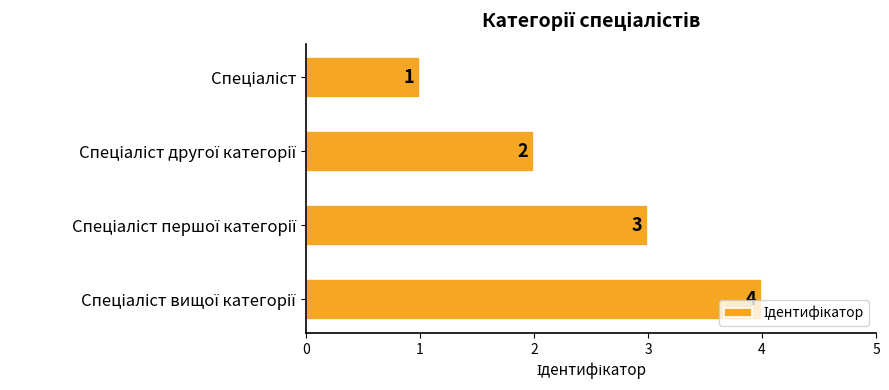

How many values are below 3?

2